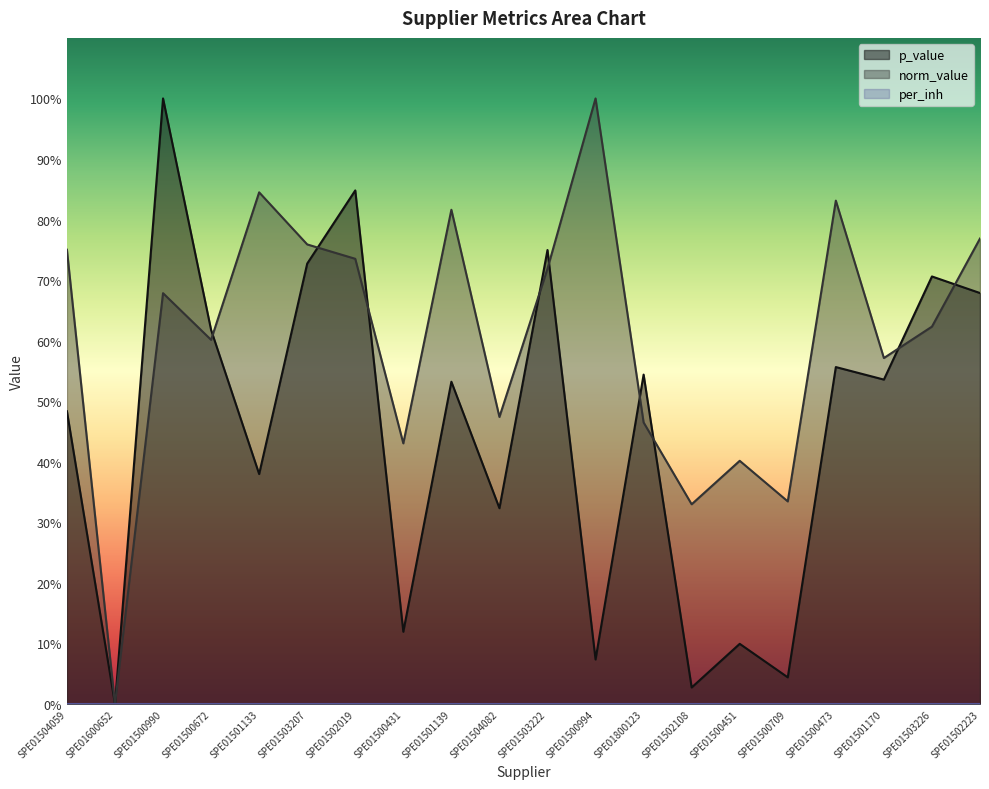

Does the chart have visible grid lines?

No